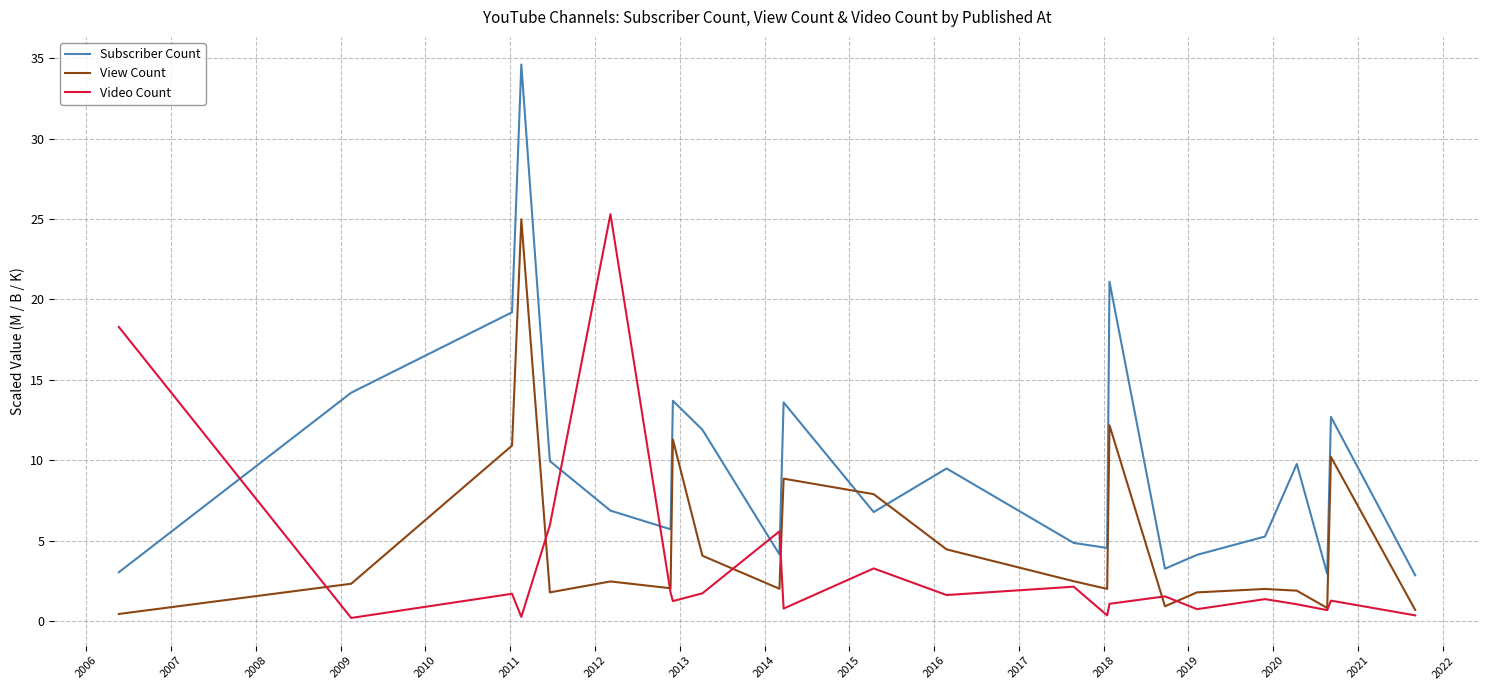

List the series in order of their overall mean, highest first.

Subscriber Count, View Count, Video Count